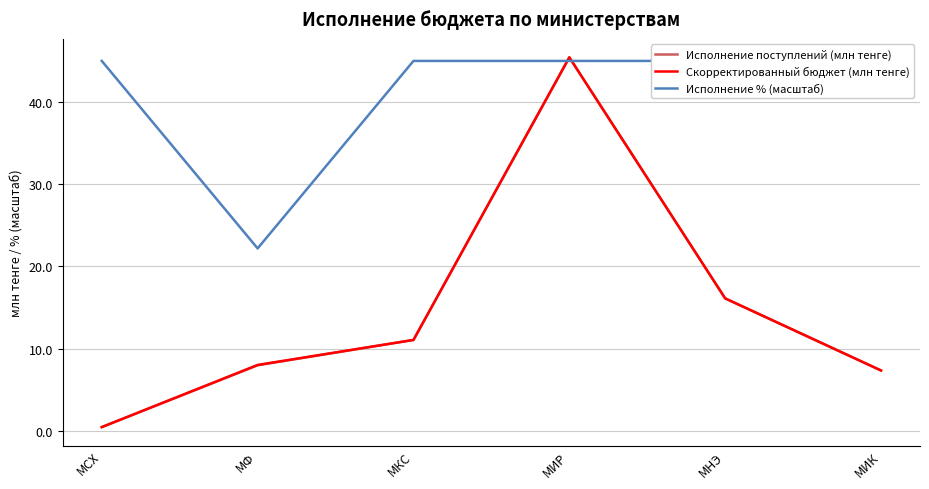

What is the total value across all series at МИР?

135.9